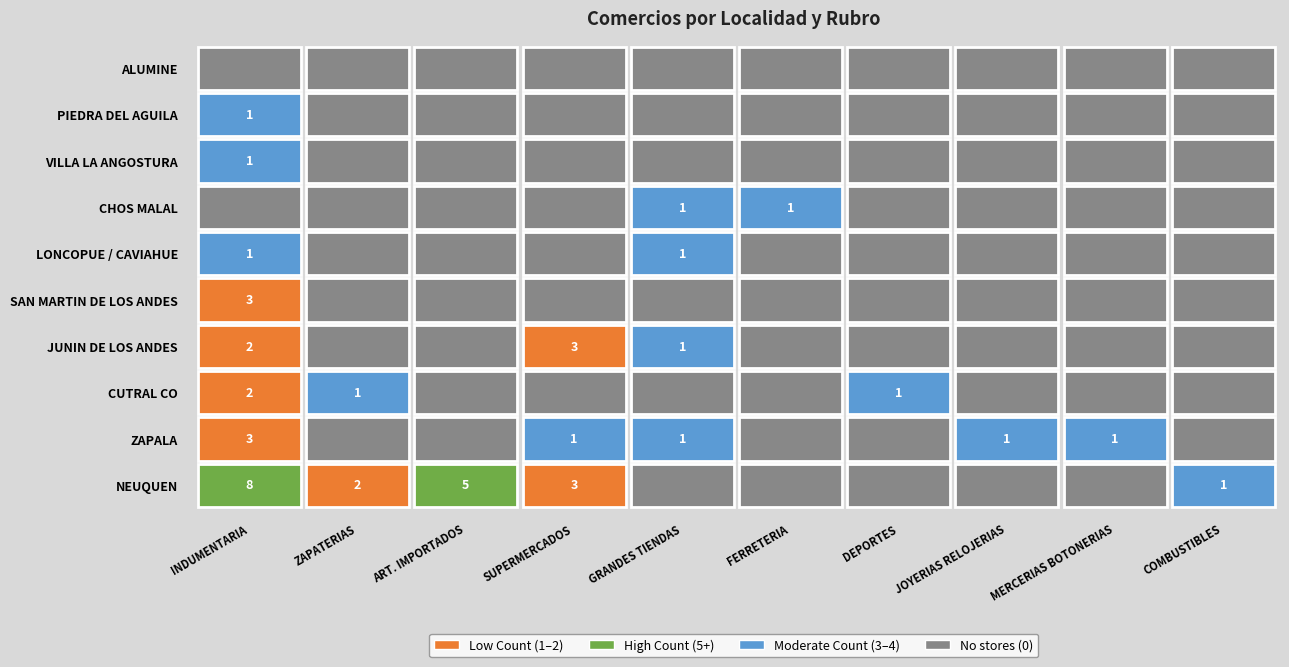

The value of PIEDRA DEL AGUILA at DEPORTES is 0. True or false?

True